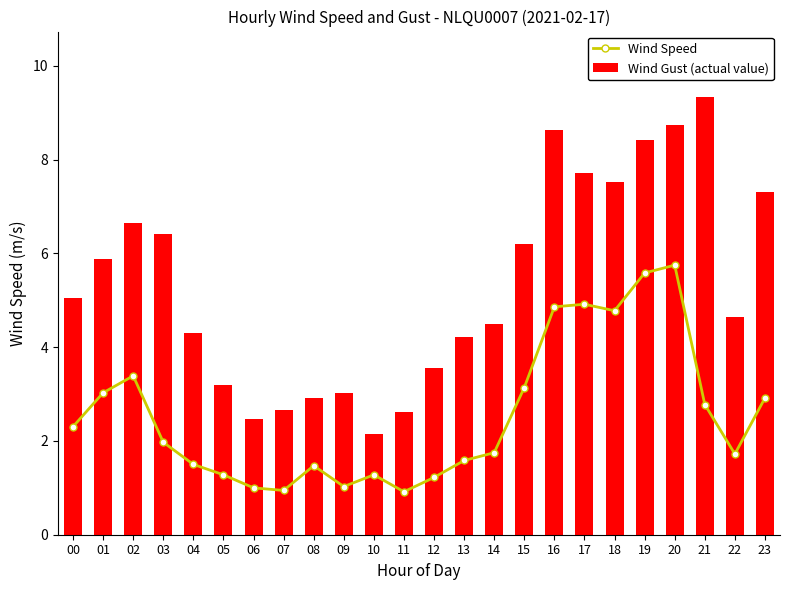

What value does the Wind Gust (actual value) series have at 23?

7.3